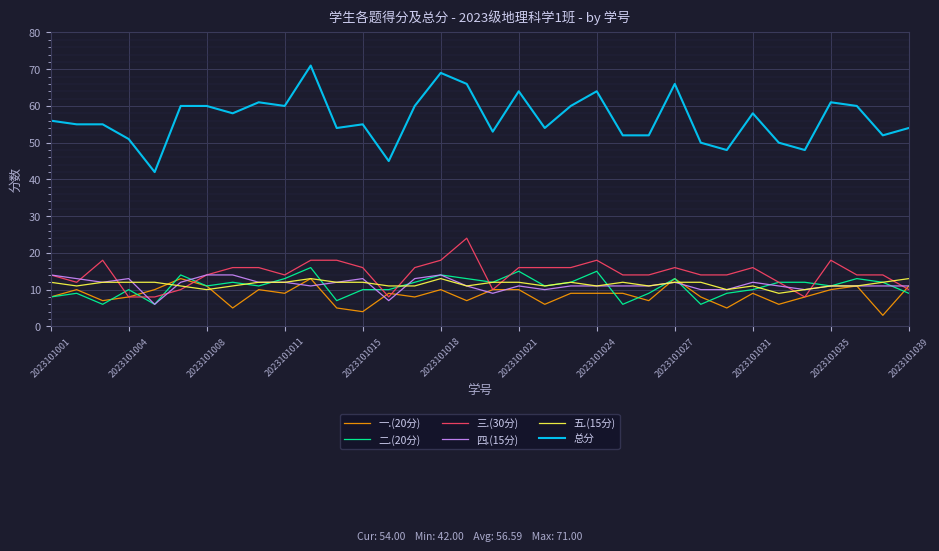

What is the maximum value shown in the chart?

71